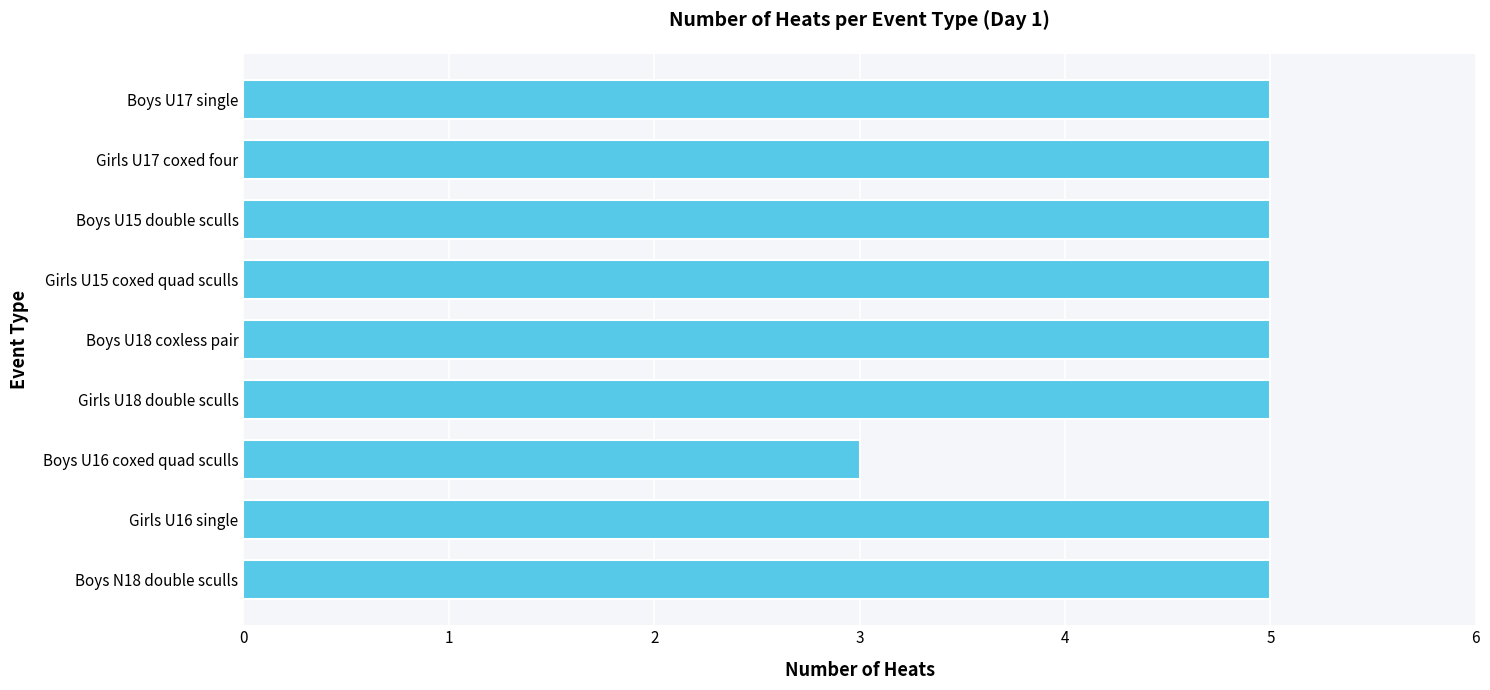

True or false: the data shows 5 at Boys U17 single.

True